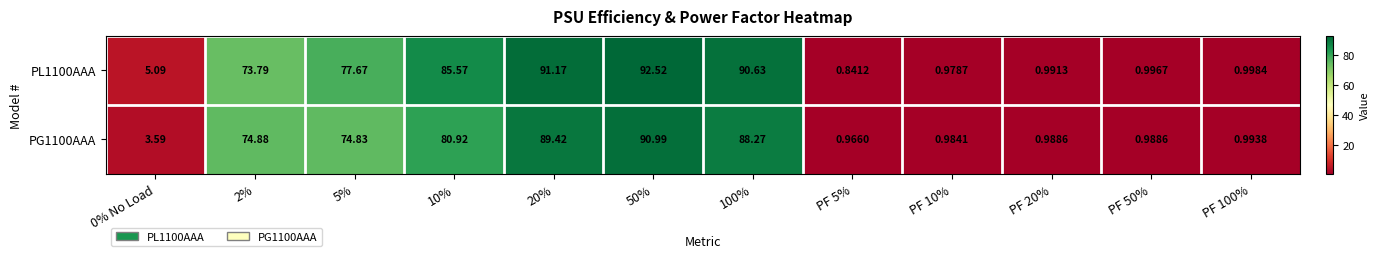

At which category is the sum across all series the highest?

50%